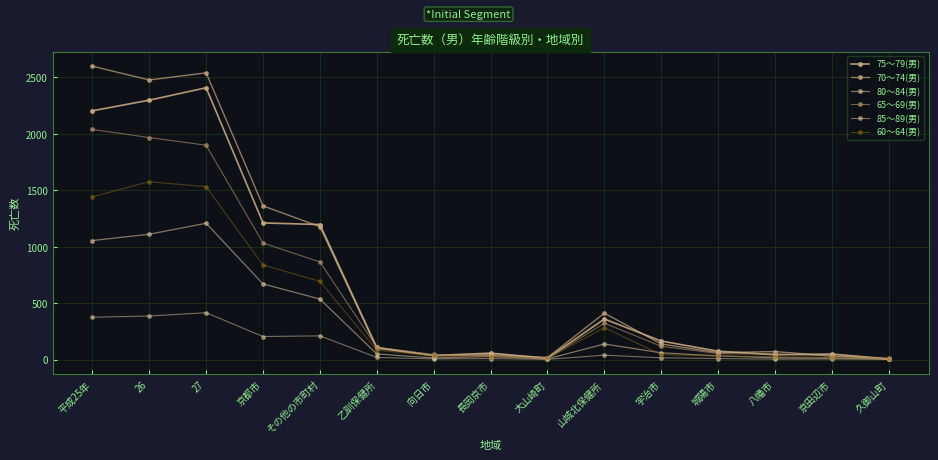

At which label is 85～89(男) closest to 209?

その他の市町村